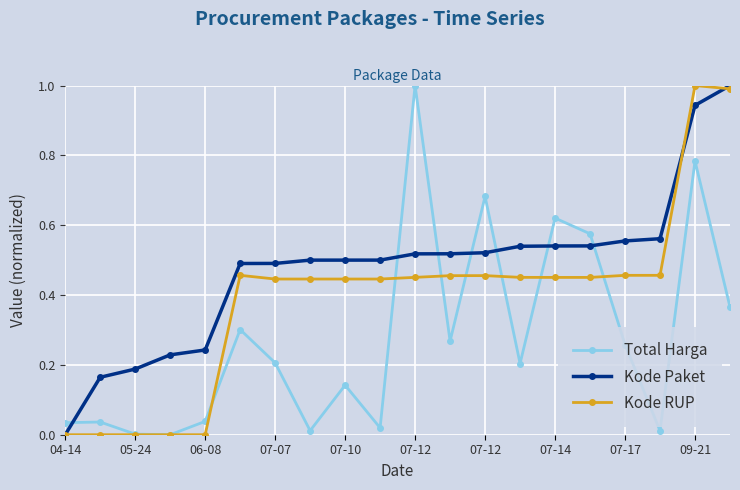

What is the maximum value for Total Harga?

1.0